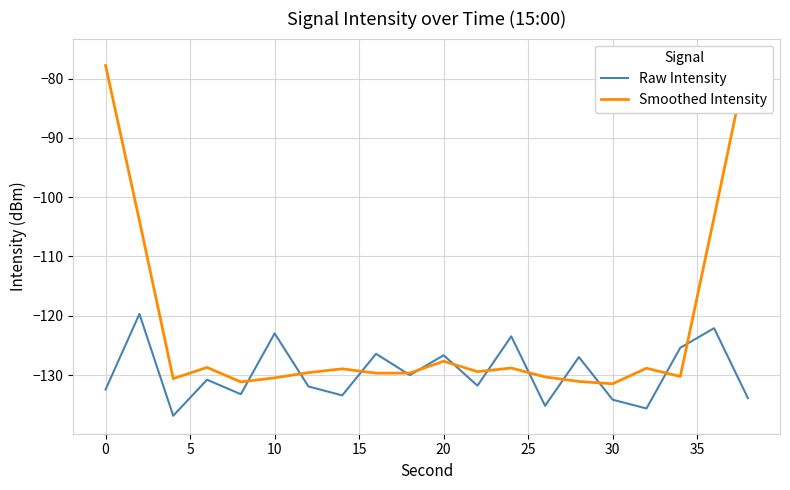

Which series has the largest range (max minus min)?

Smoothed Intensity